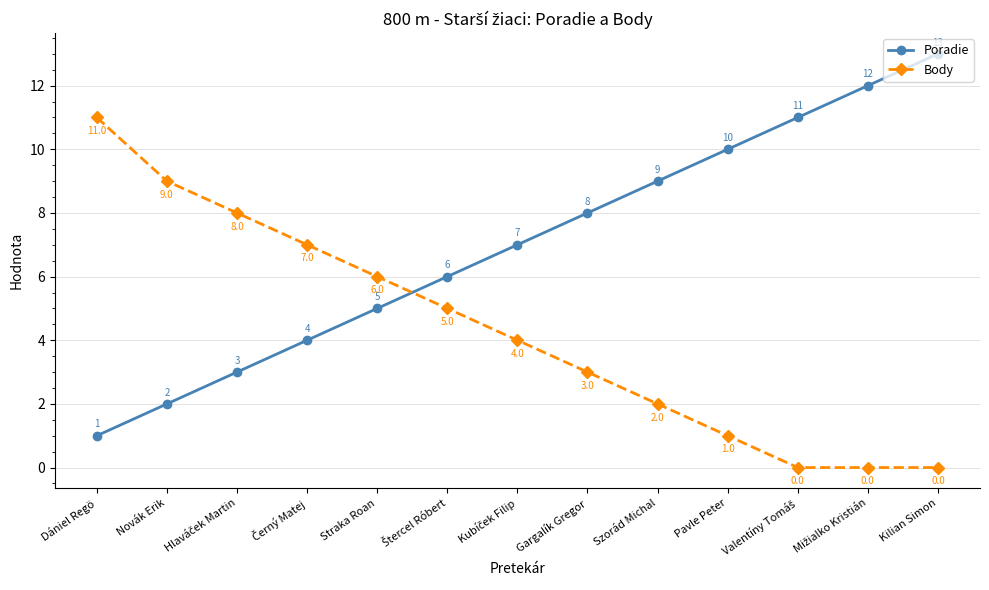

What is the average value of the Body series?

4